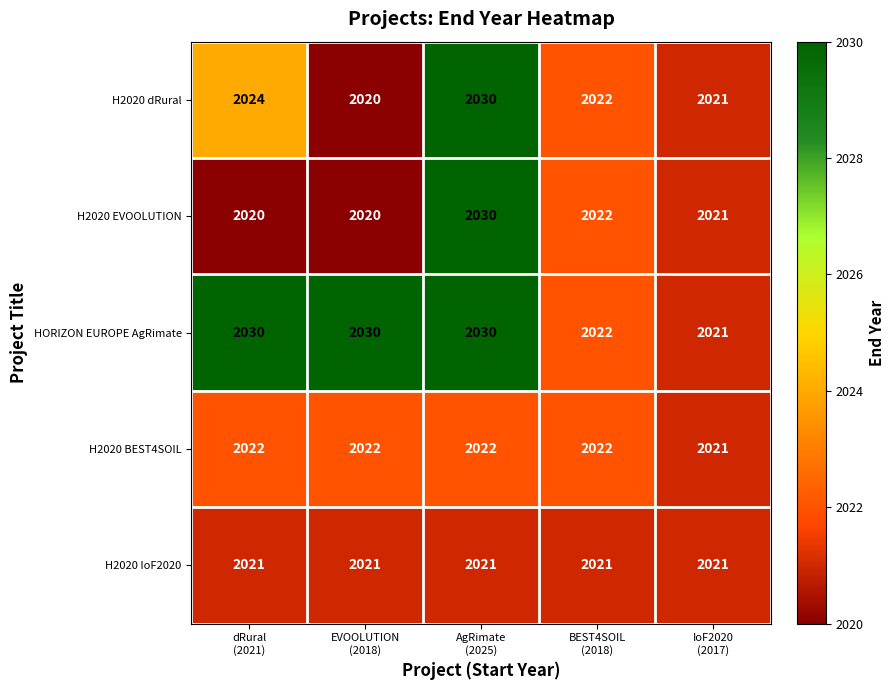

What is the smallest value displayed?

2020